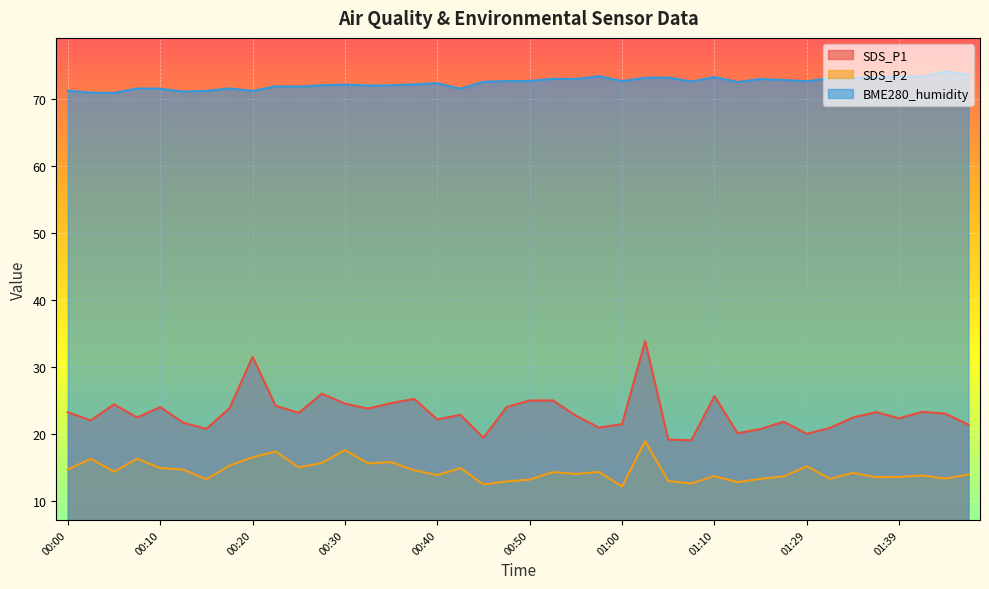

What is the difference between the SDS_P1 values at 00:07 and 00:57?

1.5